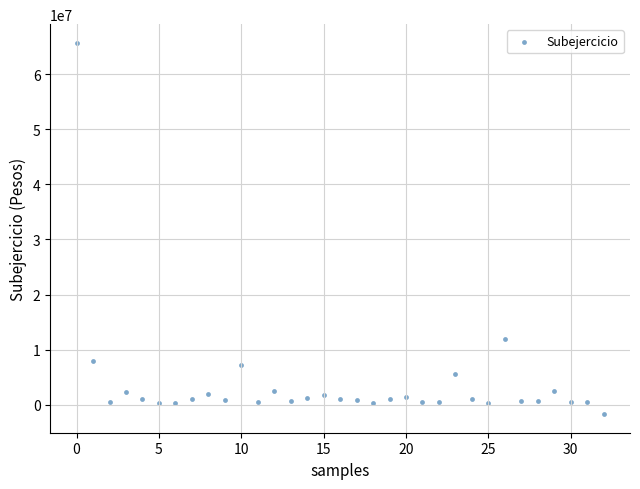

What Y value in the scatter plot is closest to 32007020?

11908696.0